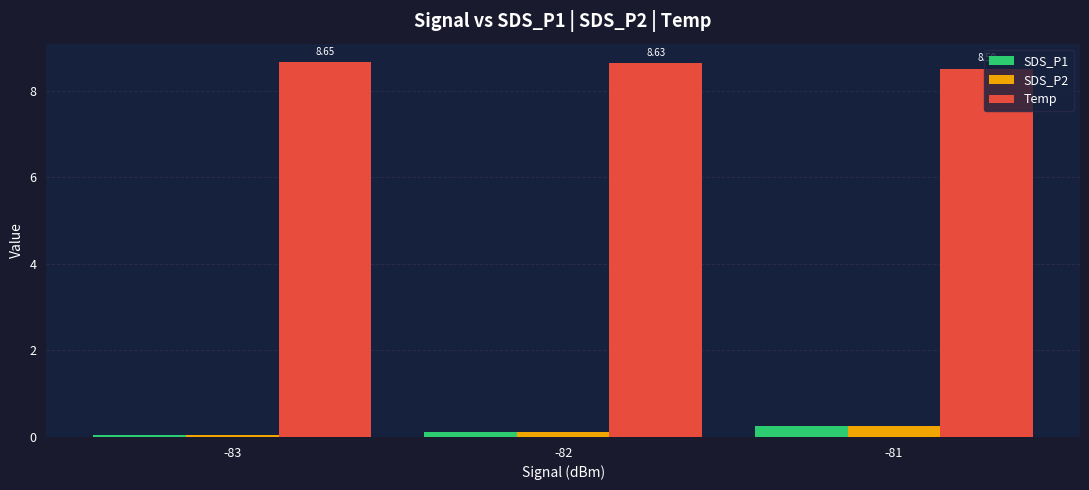

At how many categories does at least one series exceed 7?

3